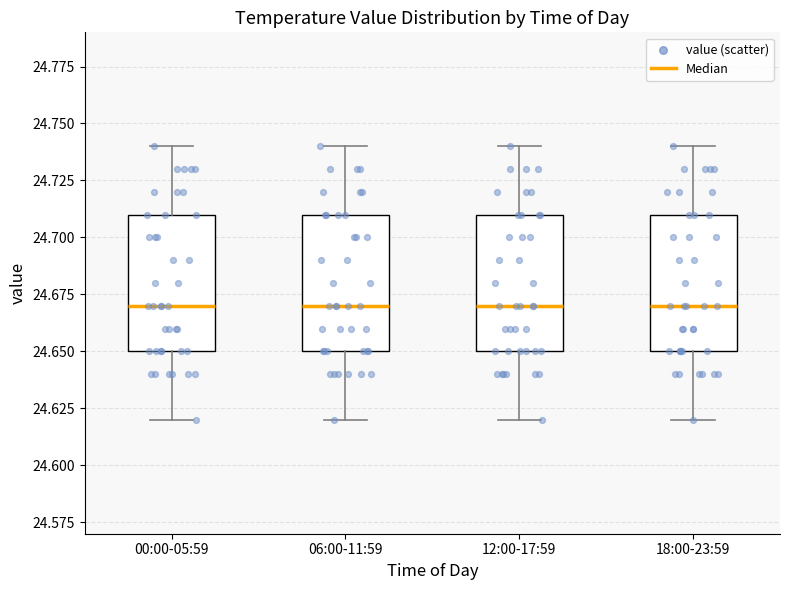

Where does the upper whisker of the box for 12:00-17:59 end on the y-axis? The values are not printed on the chart, so give them approximately, as read against the axis.

24.74